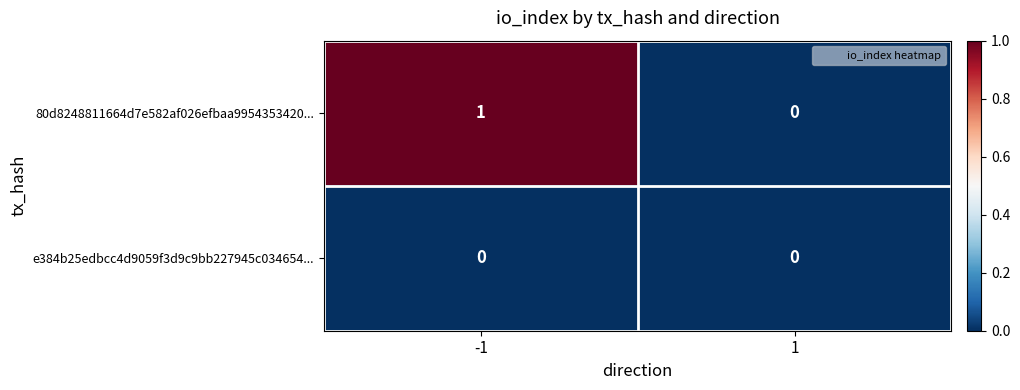

Which series changed the most between -1 and 1?

80d8248811664d7e582af026efbaa9954353420...